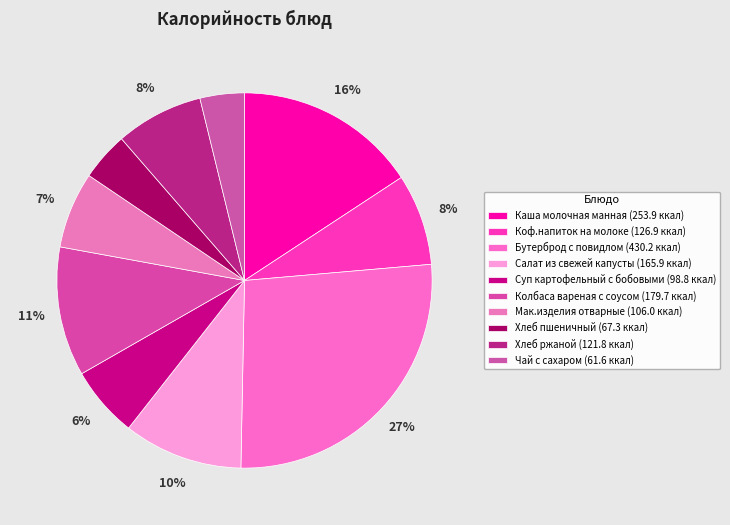

How many slices are in this pie chart?

10